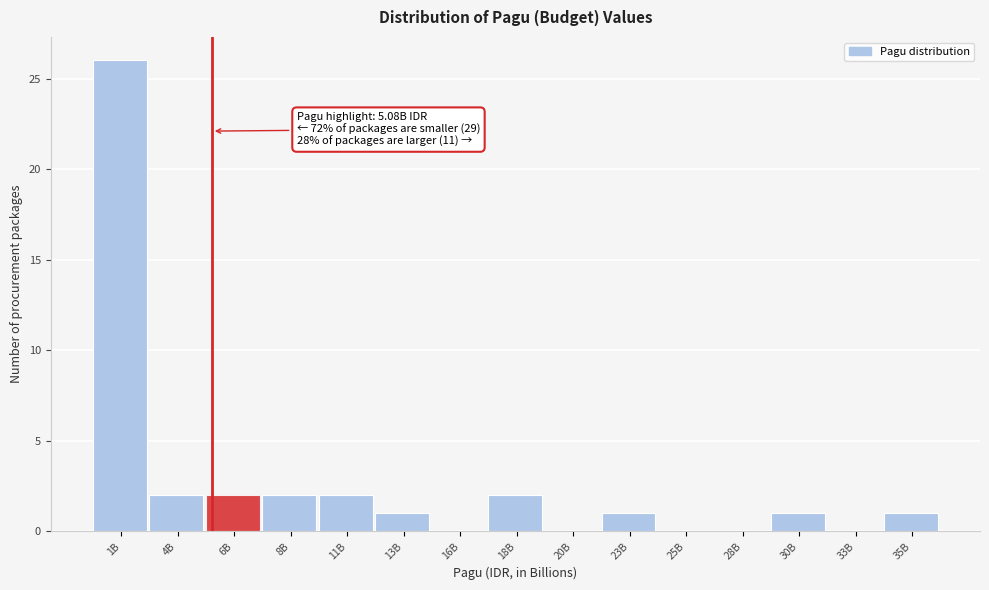

Reading left to right, list all the values displayed in this chart.

1B=26	4B=2	6B=2	8B=2	11B=2	13B=1	16B=0	18B=2	20B=0	23B=1	25B=0	28B=0	30B=1	33B=0	35B=1